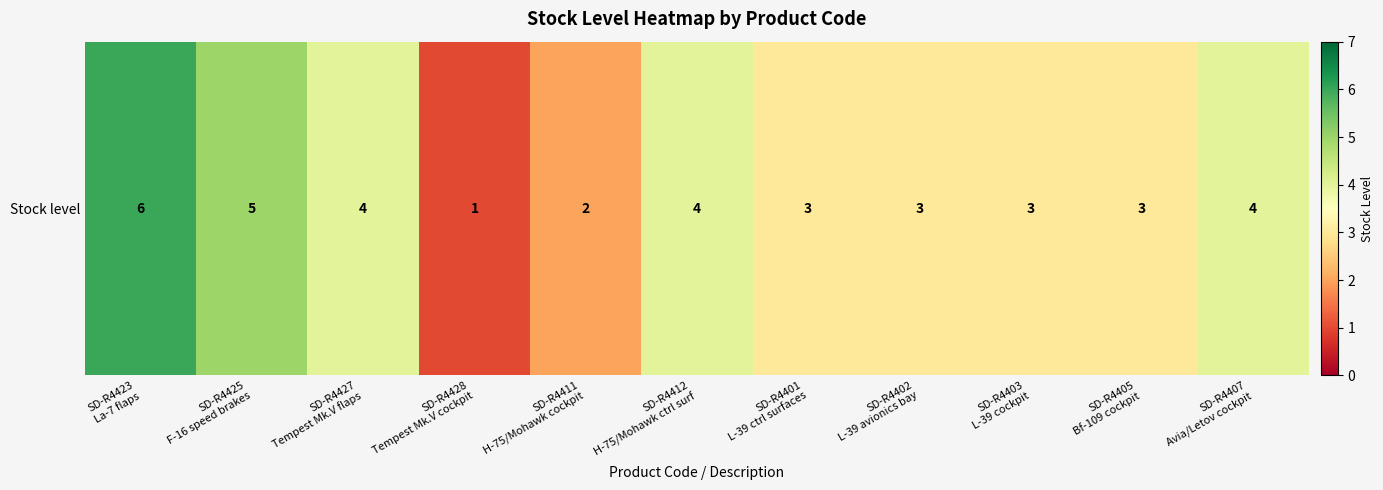

Read the value at SD-R4405
Bf-109 cockpit.

3